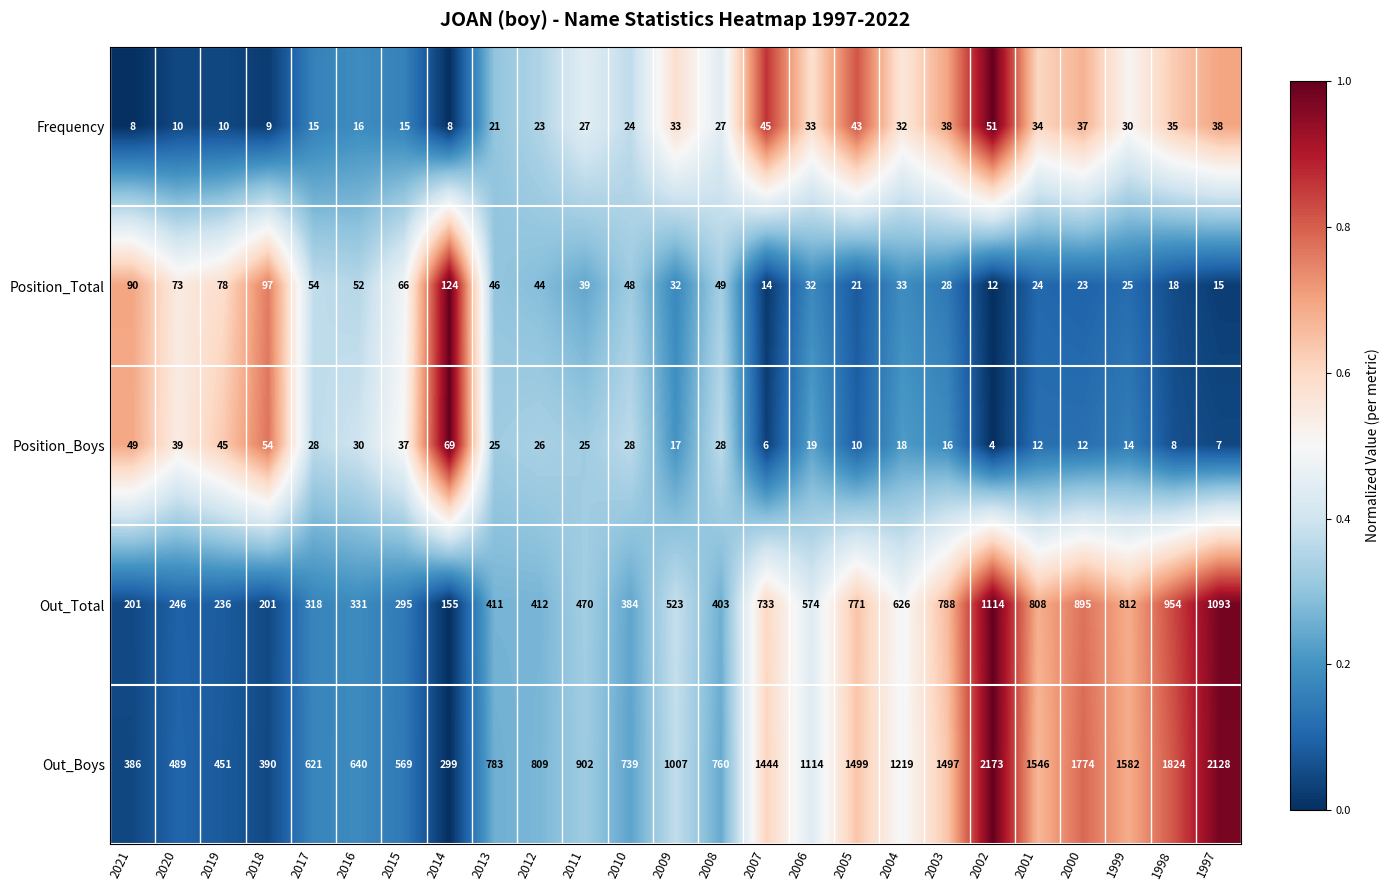

How many categories are shown in the chart?

25